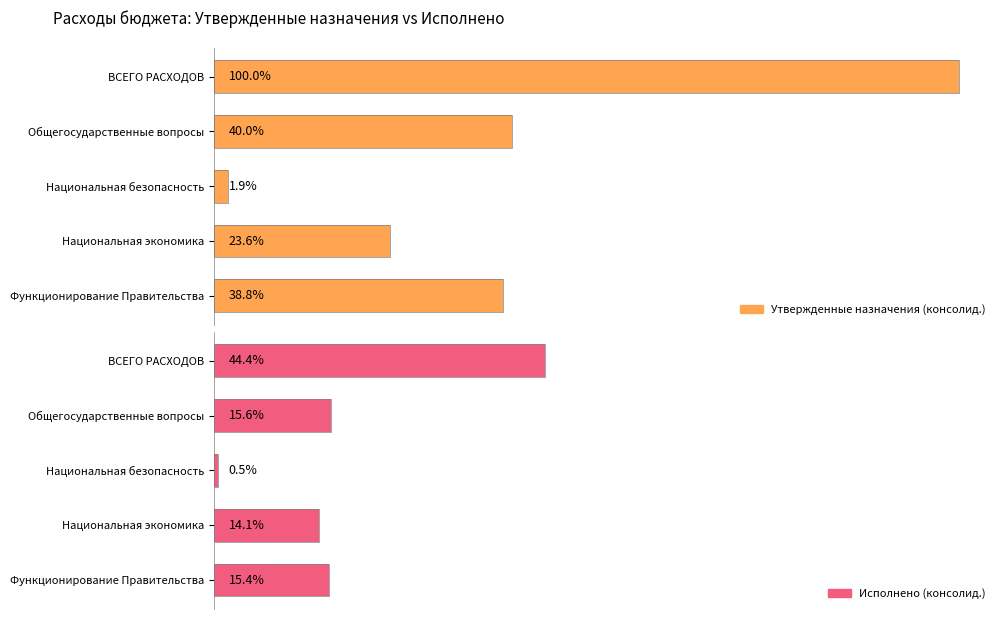

Which series has the largest range (max minus min)?

Утвержденные назначения (консолид.)